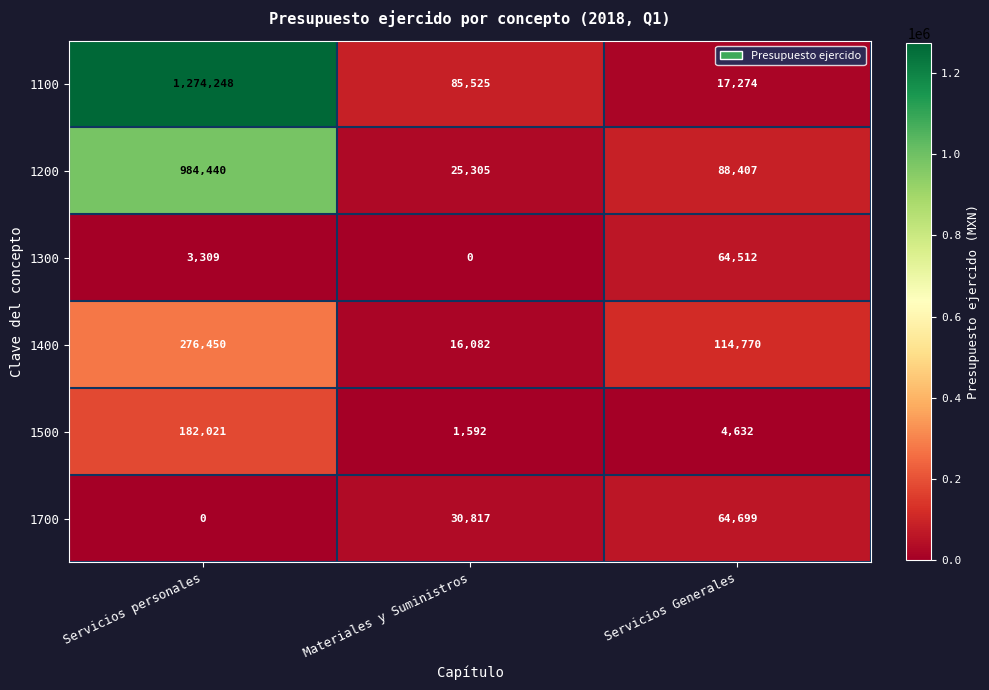

Reading left to right, extract all data points from this chart.

1100: 1274248	85525	17274
1200: 984440	25305	88407
1300: 3309	0	64512
1400: 276450	16082	114770
1500: 182021	1592	4632
1700: 0	30817	64699